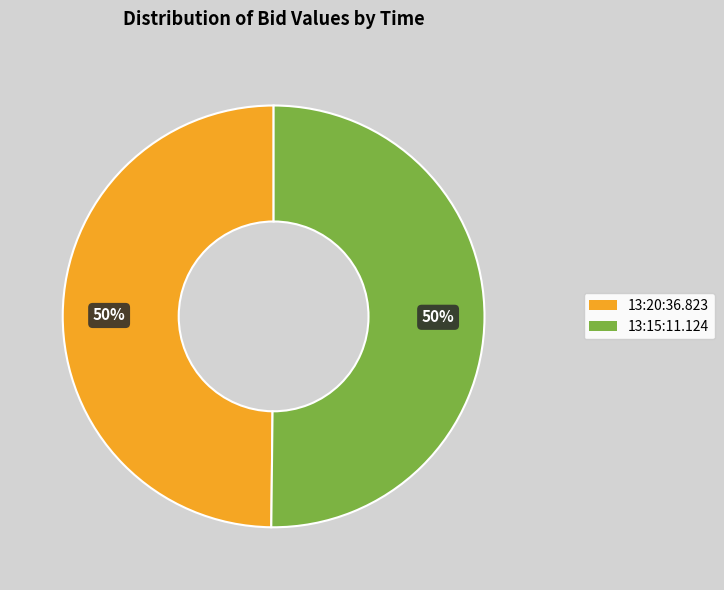

Is it true that 13:15:11.124 is 56% of the pie?

False